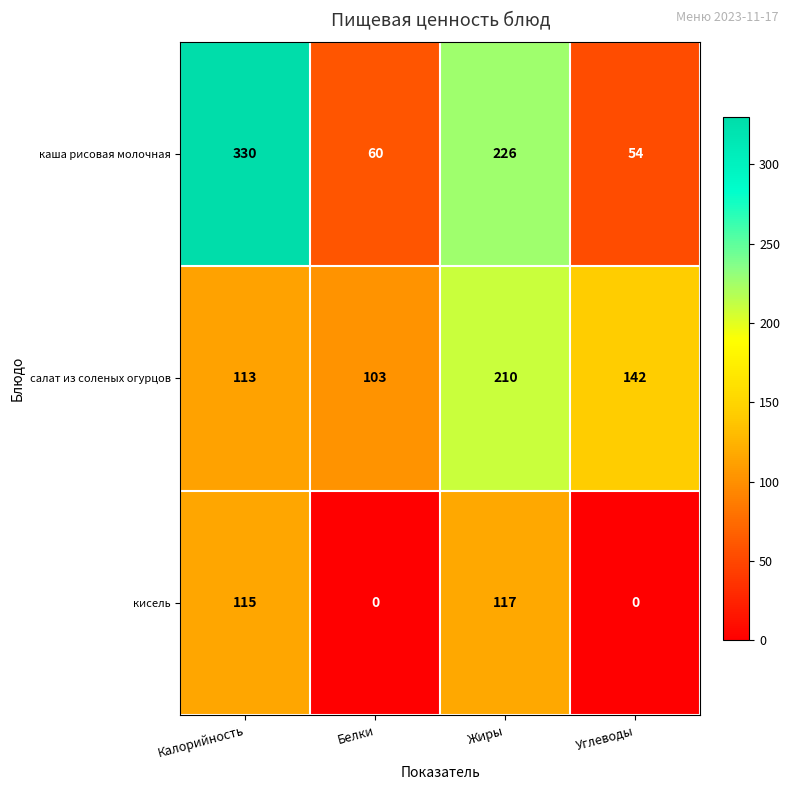

How many distinct data groups are displayed?

3